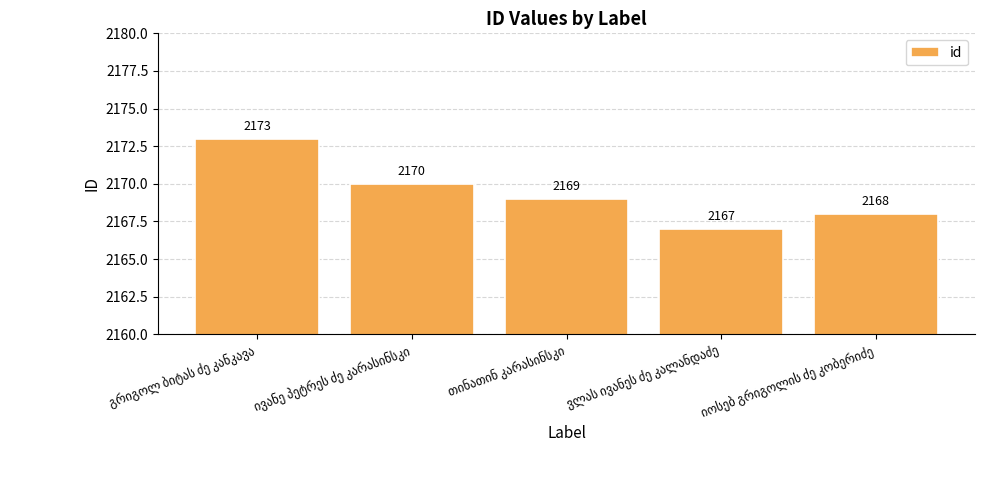

What is the maximum value shown in the chart?

2173